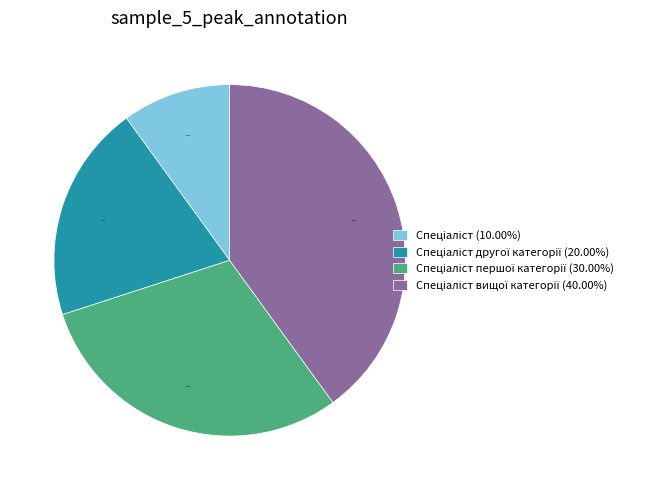

Is there a majority slice in this chart?

No